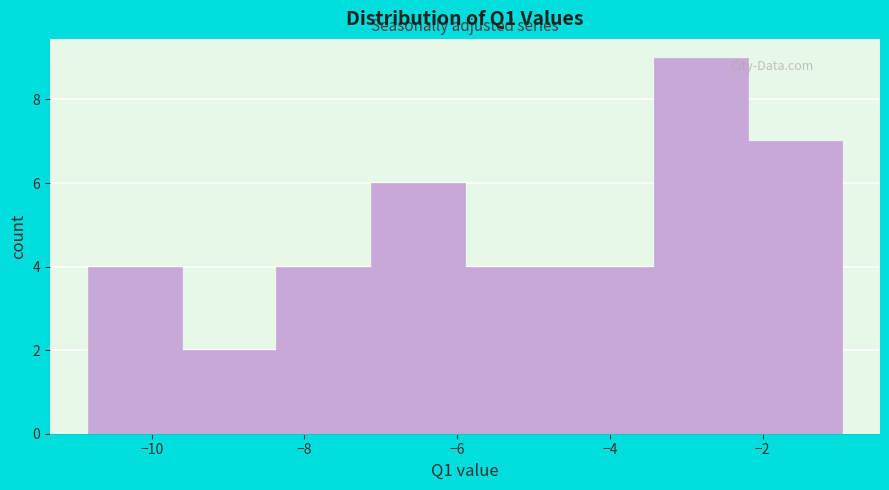

How tall is the bar that spans -7.2 to -5.8 on the x-axis? Neither the bar edges nor the heights are printed on the chart, so give them approximately, as read against the axes.

6